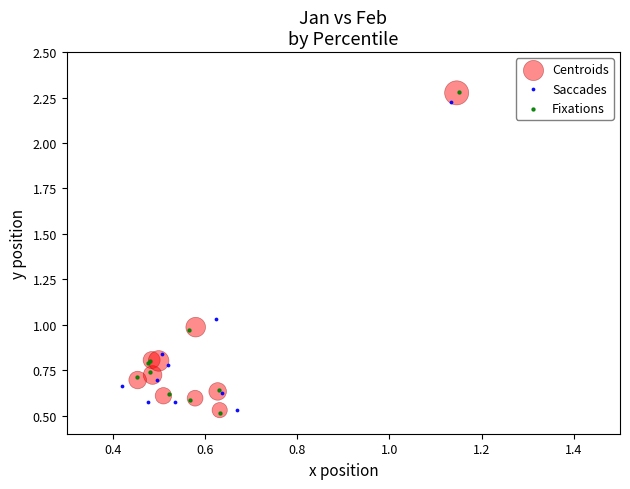

Which series has the widest spread of Y values?

Fixations